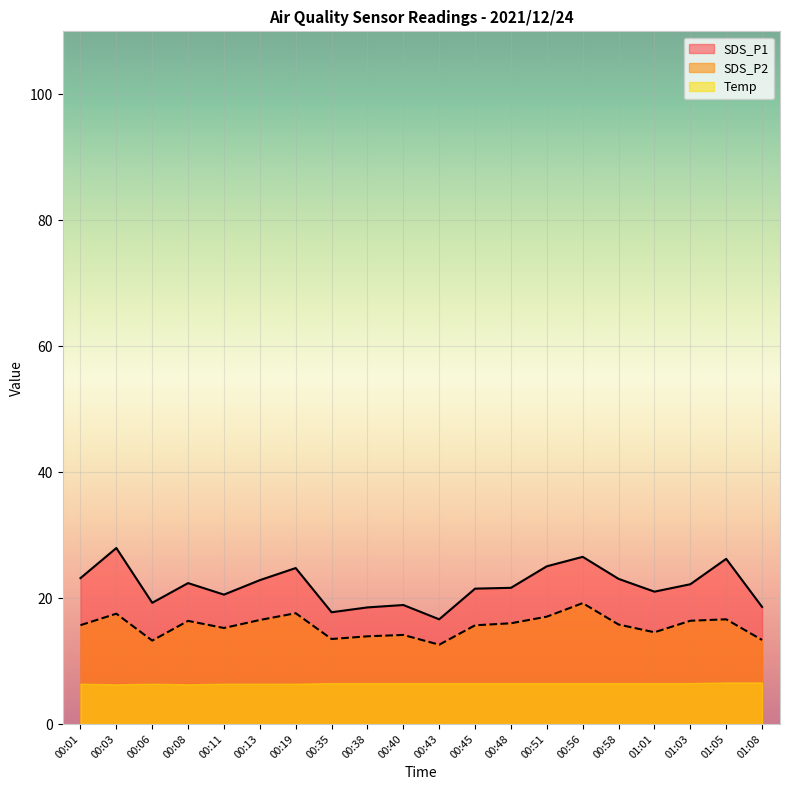

At which category does SDS_P2 reach its first local peak?

00:03